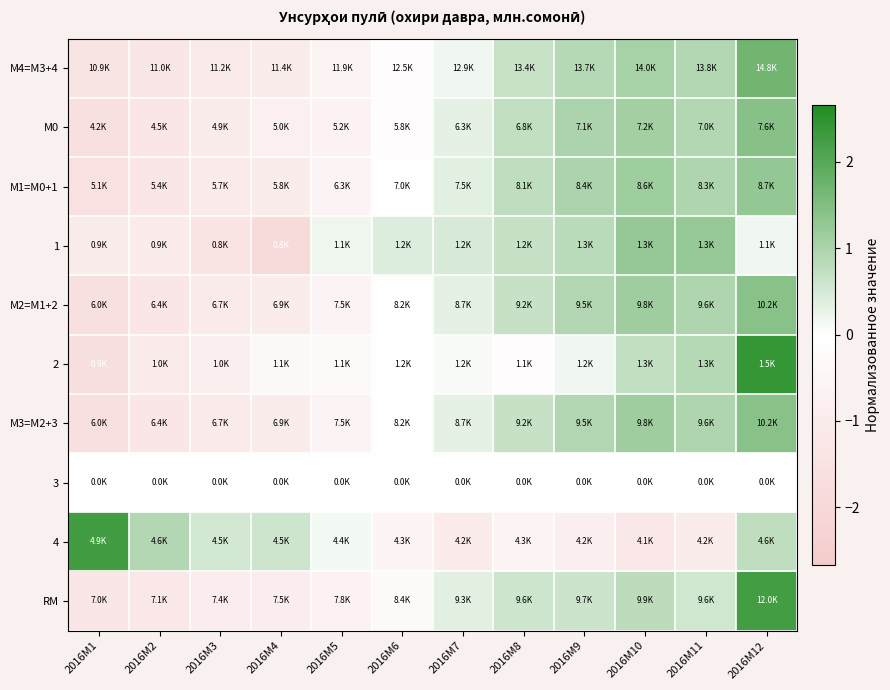

Reading left to right, what are all the values shown in this chart?

M4=M3+4: 2016M1=-1.4	2016M2=-1.3	2016M3=-1.1	2016M4=-1.0	2016M5=-0.6	2016M6=-0.1	2016M7=0.2	2016M8=0.6	2016M9=0.9	2016M10=1.0	2016M11=0.9	2016M12=1.7
M0: 2016M1=-1.6	2016M2=-1.3	2016M3=-1.0	2016M4=-0.8	2016M5=-0.7	2016M6=-0.1	2016M7=0.3	2016M8=0.7	2016M9=1.0	2016M10=1.1	2016M11=0.9	2016M12=1.4
M1=M0+1: 2016M1=-1.5	2016M2=-1.3	2016M3=-1.1	2016M4=-1.0	2016M5=-0.6	2016M6=-0.0	2016M7=0.3	2016M8=0.8	2016M9=1.0	2016M10=1.2	2016M11=1.0	2016M12=1.3
1: 2016M1=-0.9	2016M2=-1.0	2016M3=-1.4	2016M4=-1.8	2016M5=0.2	2016M6=0.4	2016M7=0.5	2016M8=0.7	2016M9=0.8	2016M10=1.3	2016M11=1.2	2016M12=0.2
M2=M1+2: 2016M1=-1.6	2016M2=-1.3	2016M3=-1.1	2016M4=-0.9	2016M5=-0.5	2016M6=-0.0	2016M7=0.3	2016M8=0.7	2016M9=0.9	2016M10=1.1	2016M11=1.0	2016M12=1.4
2: 2016M1=-1.6	2016M2=-1.1	2016M3=-0.9	2016M4=-0.3	2016M5=-0.3	2016M6=-0.0	2016M7=0.1	2016M8=-0.1	2016M9=0.2	2016M10=0.7	2016M11=0.9	2016M12=2.4
M3=M2+3: 2016M1=-1.6	2016M2=-1.3	2016M3=-1.1	2016M4=-0.9	2016M5=-0.5	2016M6=-0.0	2016M7=0.3	2016M8=0.7	2016M9=0.9	2016M10=1.1	2016M11=1.0	2016M12=1.4
3: 2016M1=0.0	2016M2=0.0	2016M3=0.0	2016M4=0.0	2016M5=0.0	2016M6=0.0	2016M7=0.0	2016M8=0.0	2016M9=0.0	2016M10=0.0	2016M11=0.0	2016M12=0.0
4: 2016M1=2.3	2016M2=0.9	2016M3=0.5	2016M4=0.6	2016M5=0.1	2016M6=-0.5	2016M7=-1.0	2016M8=-0.6	2016M9=-0.8	2016M10=-1.2	2016M11=-1.0	2016M12=0.8
RM: 2016M1=-1.3	2016M2=-1.2	2016M3=-0.9	2016M4=-0.9	2016M5=-0.7	2016M6=-0.3	2016M7=0.4	2016M8=0.6	2016M9=0.6	2016M10=0.8	2016M11=0.6	2016M12=2.2